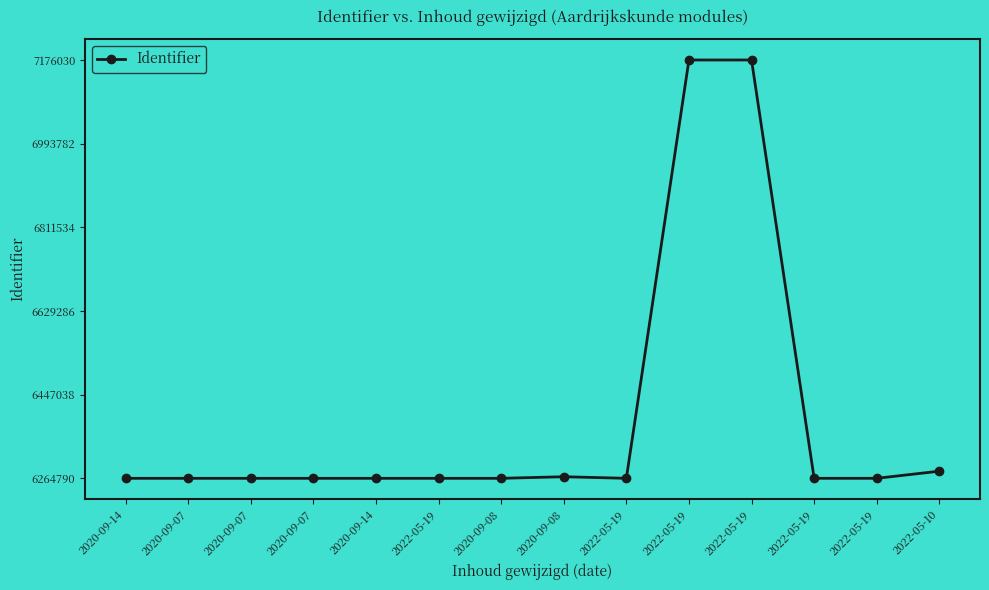

Is it true that the value at 2022-05-10 is 6280309?

True